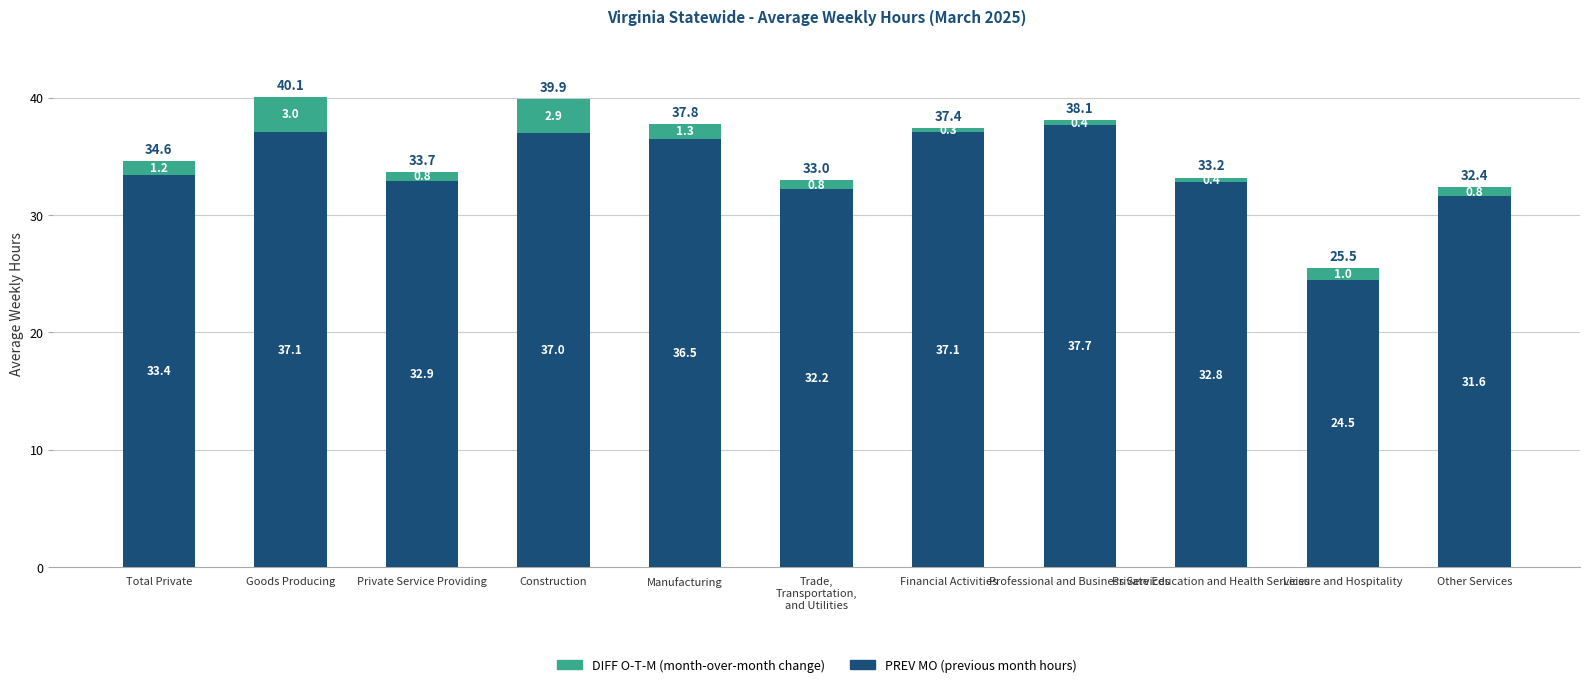

At which category is the sum across all series the highest?

Goods Producing